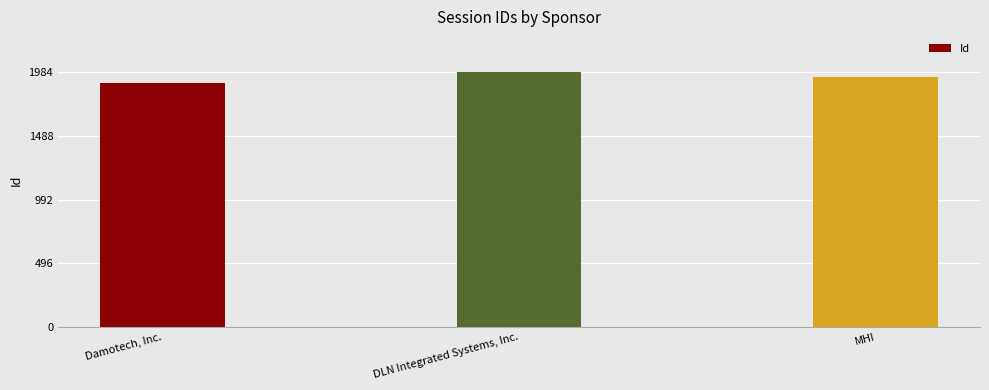

Which label corresponds to the smallest value in the chart?

Damotech, Inc.